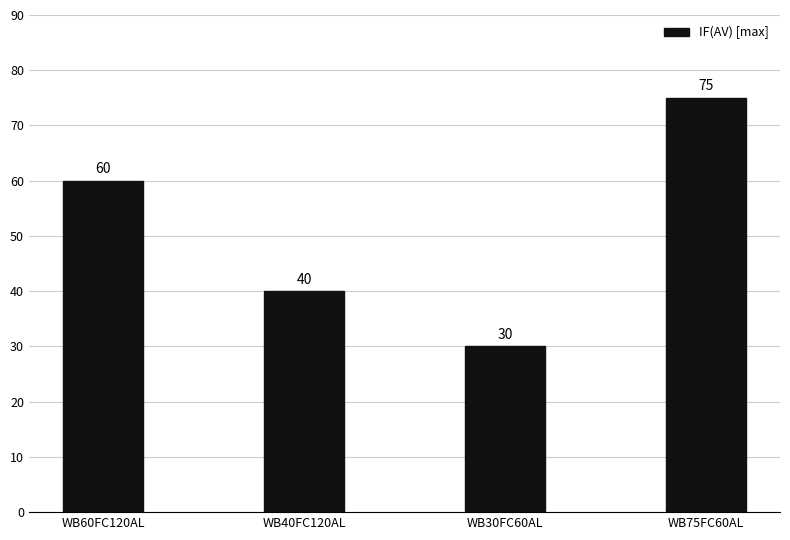

Is it true that the value at WB30FC60AL is 53?

False